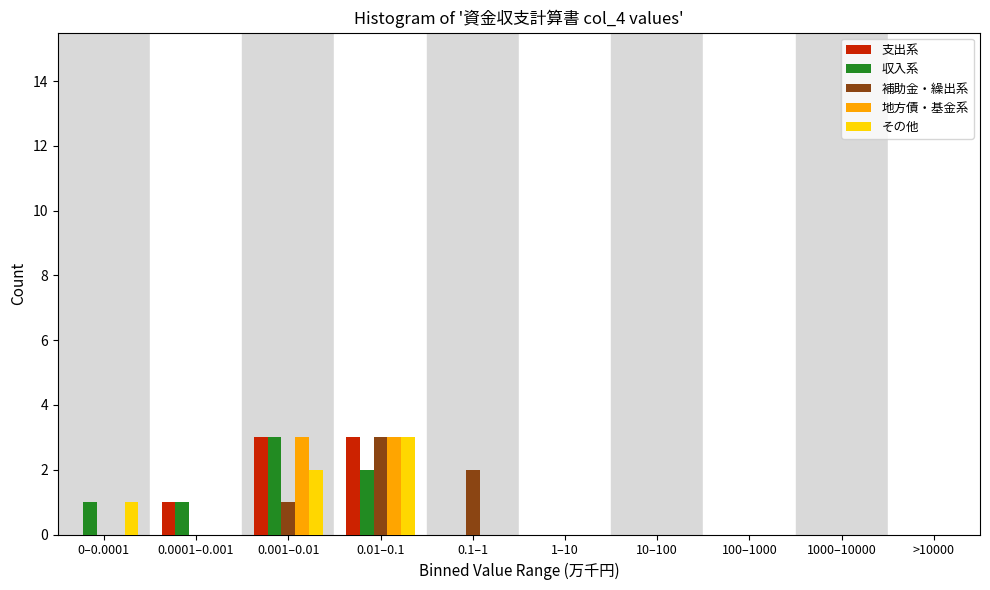

What is the sum of all 補助金・繰出系 values?

6